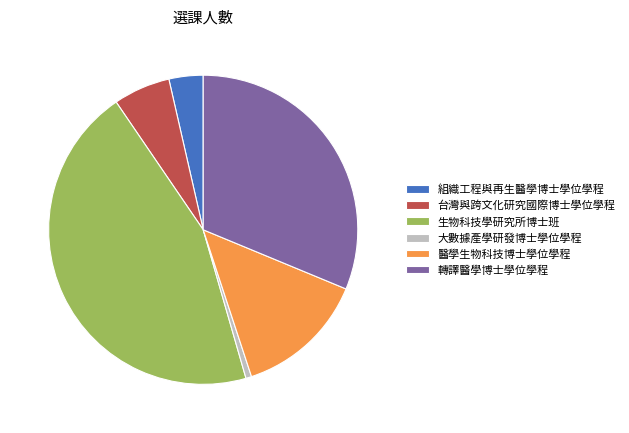

Is there a majority slice in this chart?

No